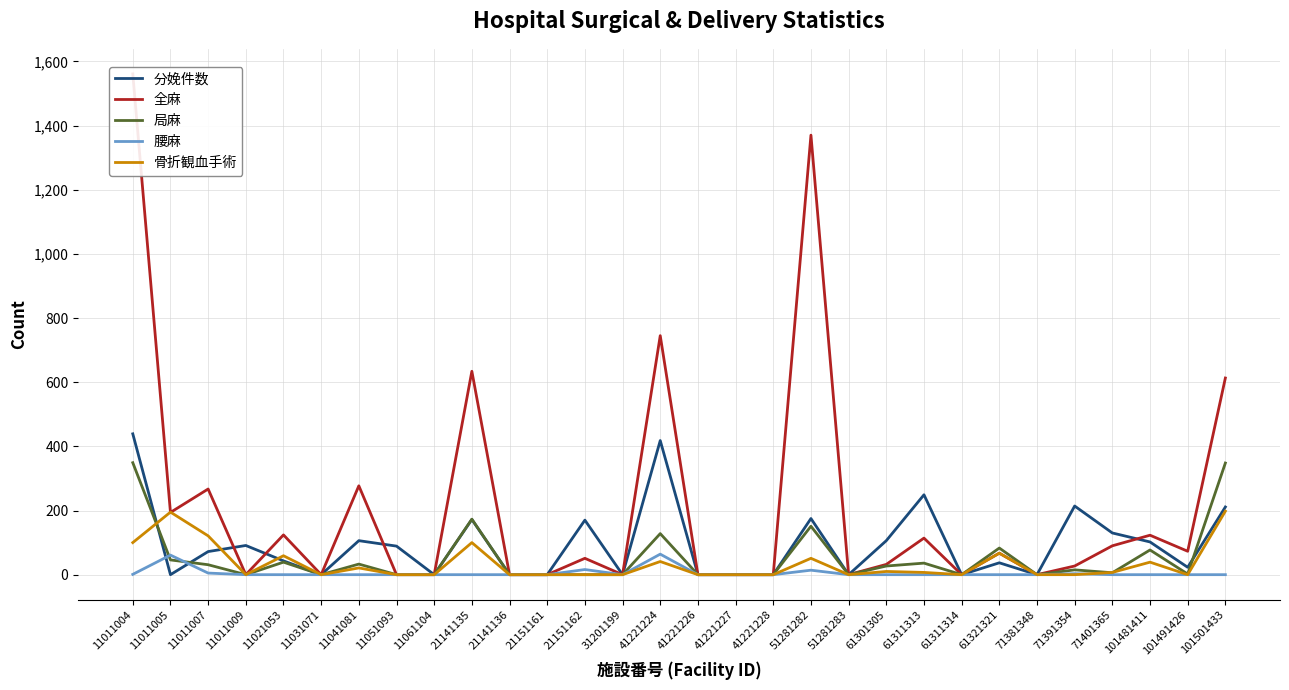

The 骨折観血手術 series shows 61 at 21151162. True or false?

False